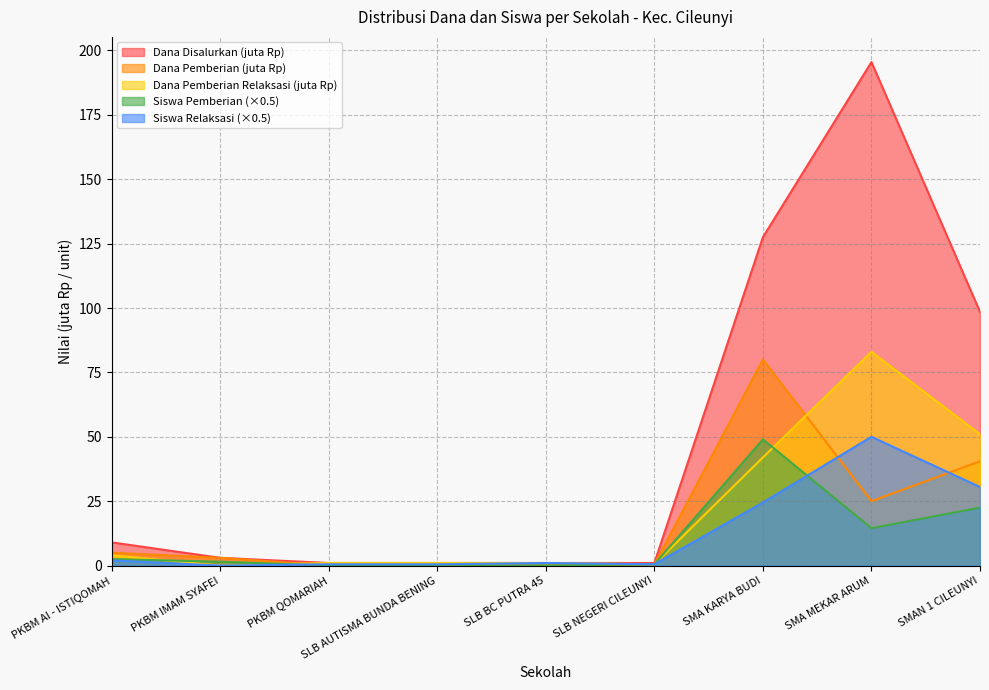

True or false: Pemberian Relaksasi Siswa and Dana Pemberian Relaksasi intersect in this chart.

False